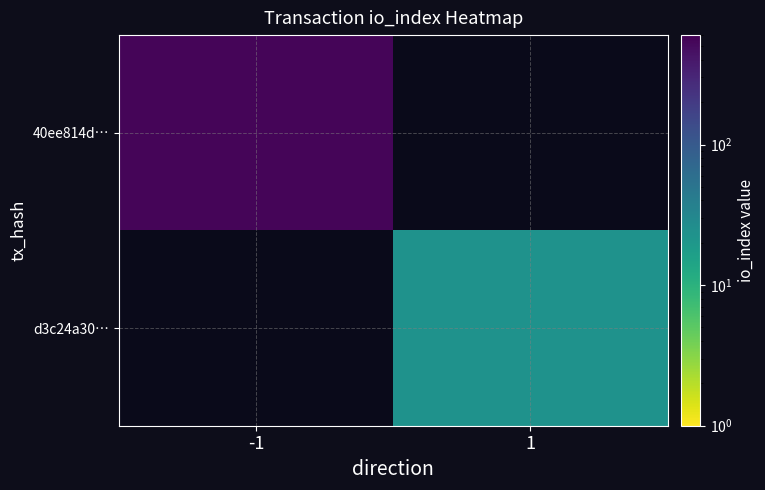

Which category has the lowest value across all series?

1